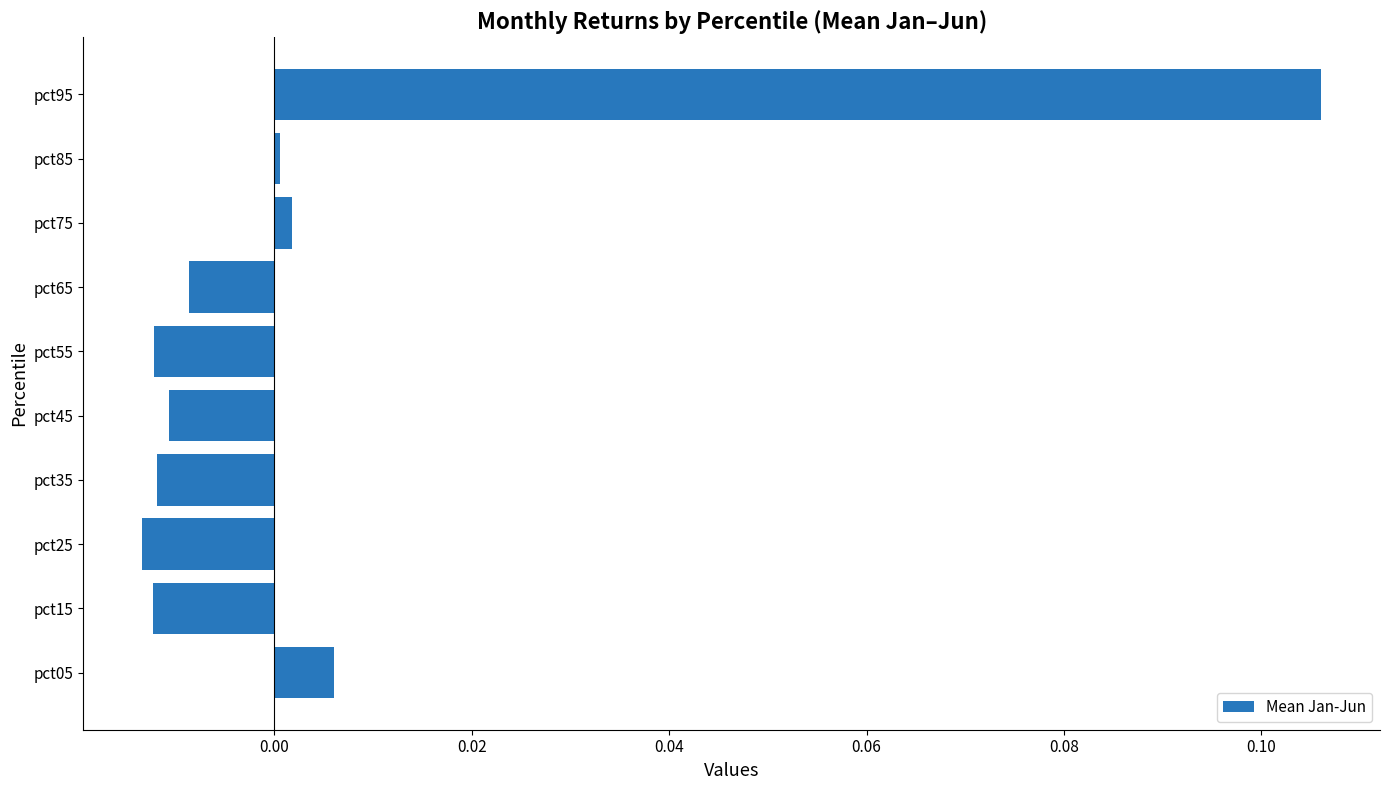

Which category has the highest value across all series?

pct95